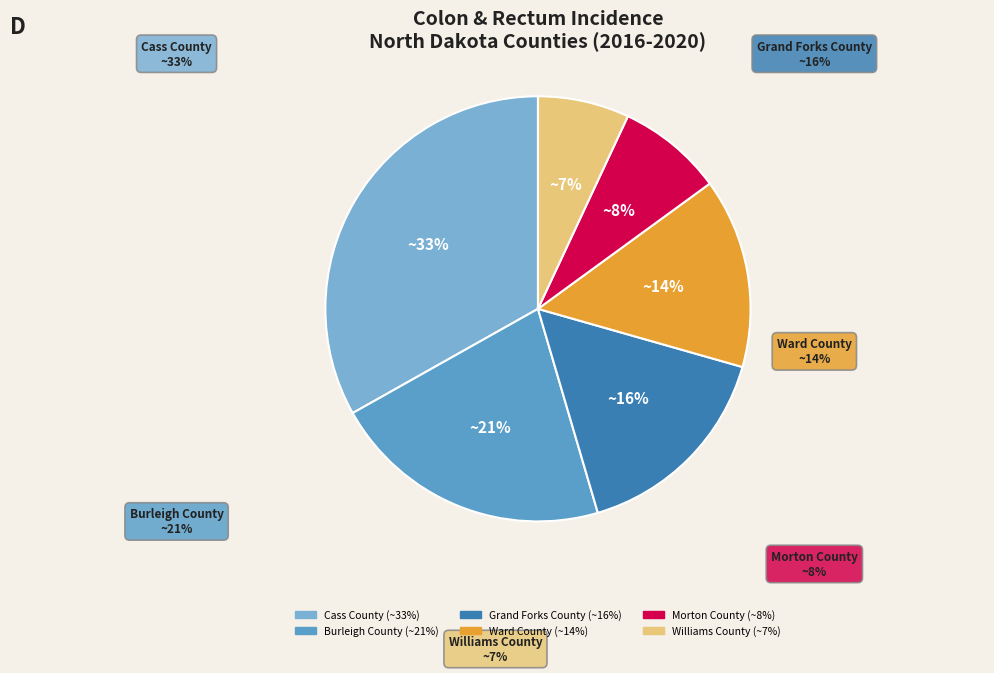

Rank the categories by value from lowest to highest.

Williams County, Morton County, Ward County, Grand Forks County, Burleigh County, Cass County